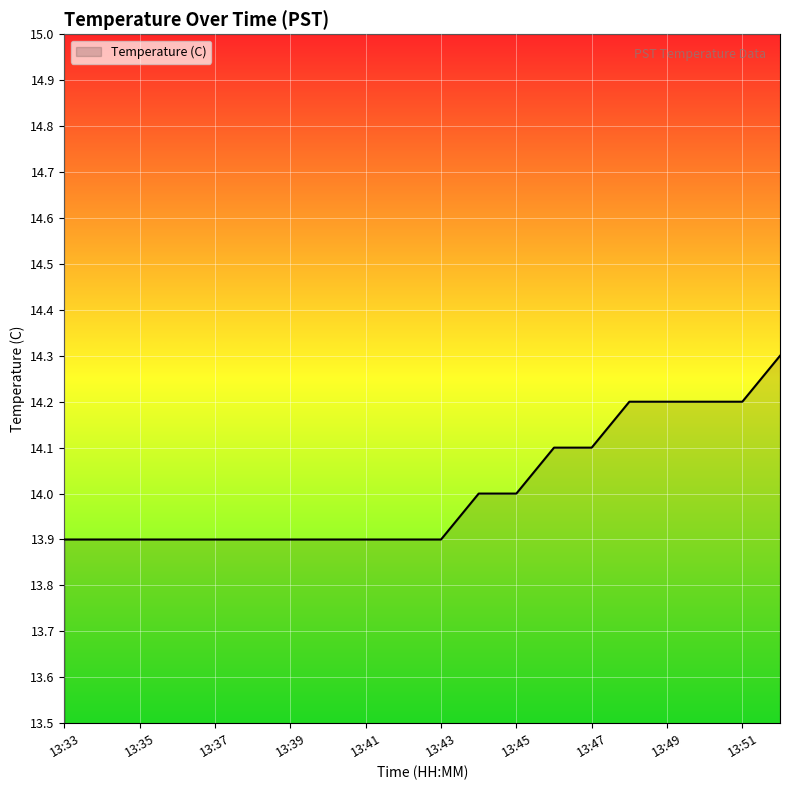

What is the difference between the maximum and minimum values?

0.4